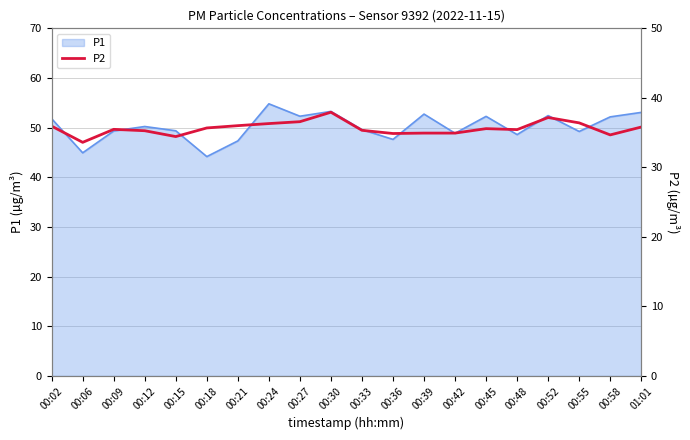

What is the approximate value at 00:33?

35.3